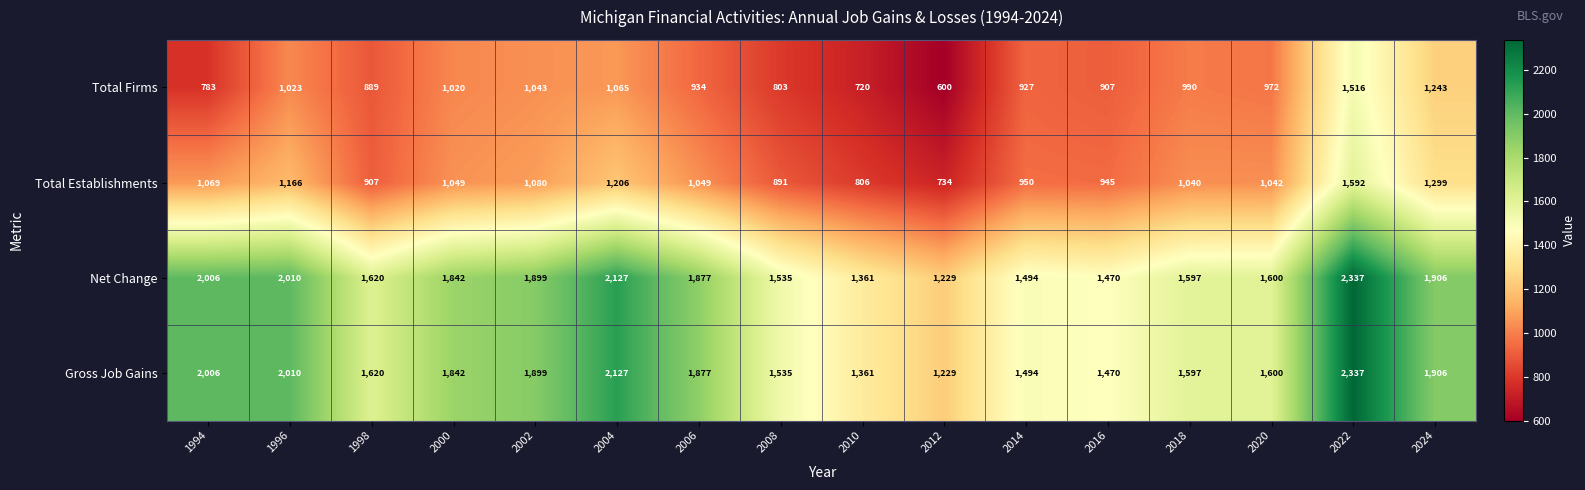

What is the total value across all series at 1994?

5864